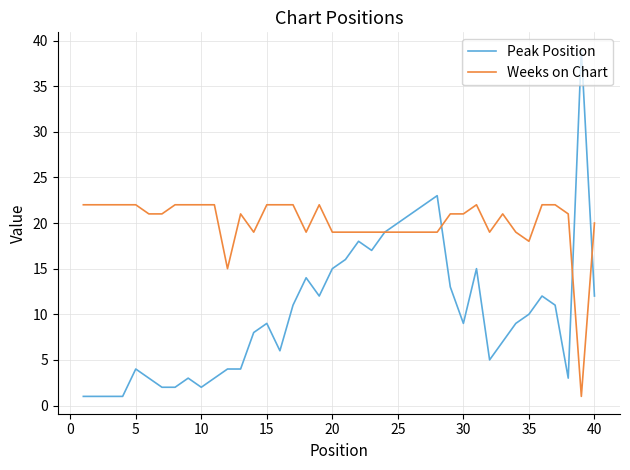

What is the maximum value shown in the chart?

39